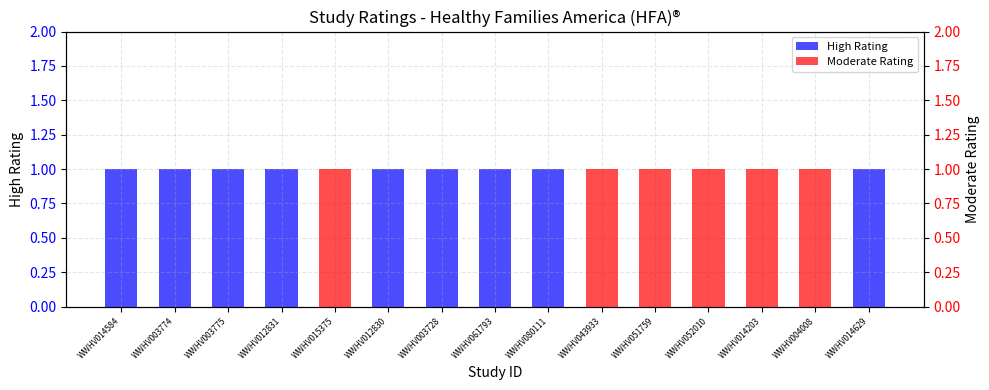

Reading right to left, transcribe all the data shown in this chart.

High Rating: WWHV014629=1	WWHV004008=0	WWHV014203=0	WWHV052010=0	WWHV051759=0	WWHV043933=0	WWHV080111=1	WWHV061793=1	WWHV003728=1	WWHV012830=1	WWHV015375=0	WWHV012831=1	WWHV003775=1	WWHV003774=1	WWHV014584=1
Moderate Rating: WWHV014629=0	WWHV004008=1	WWHV014203=1	WWHV052010=1	WWHV051759=1	WWHV043933=1	WWHV080111=0	WWHV061793=0	WWHV003728=0	WWHV012830=0	WWHV015375=1	WWHV012831=0	WWHV003775=0	WWHV003774=0	WWHV014584=0